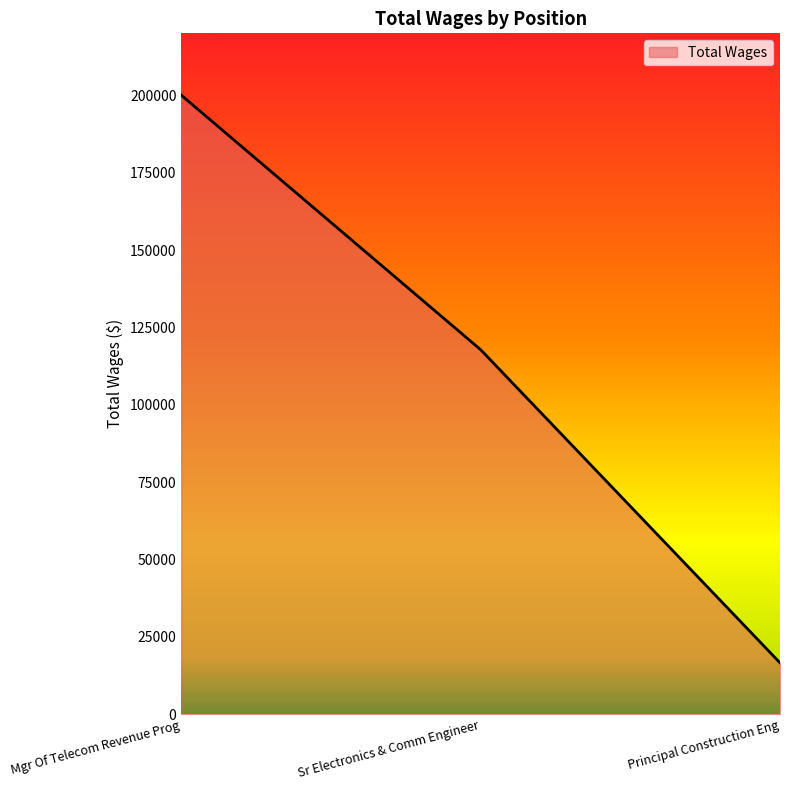

Rank the categories by value from lowest to highest.

Principal Construction Eng, Sr Electronics & Comm Engineer, Mgr Of Telecom Revenue Prog